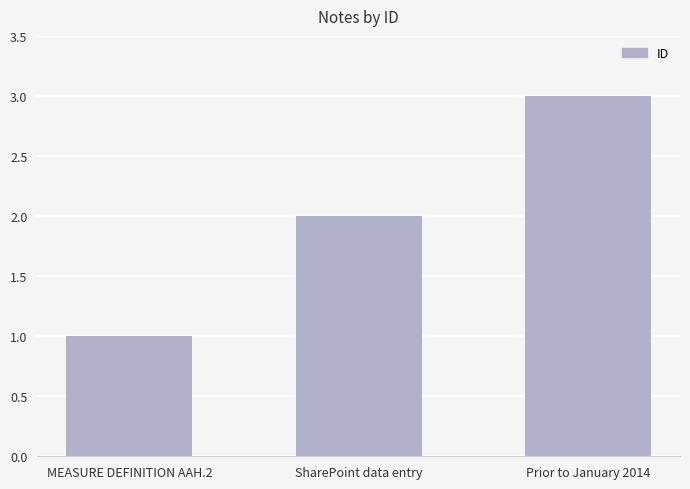

List the labels in order of value, smallest first.

MEASURE DEFINITION AAH.2, SharePoint data entry, Prior to January 2014